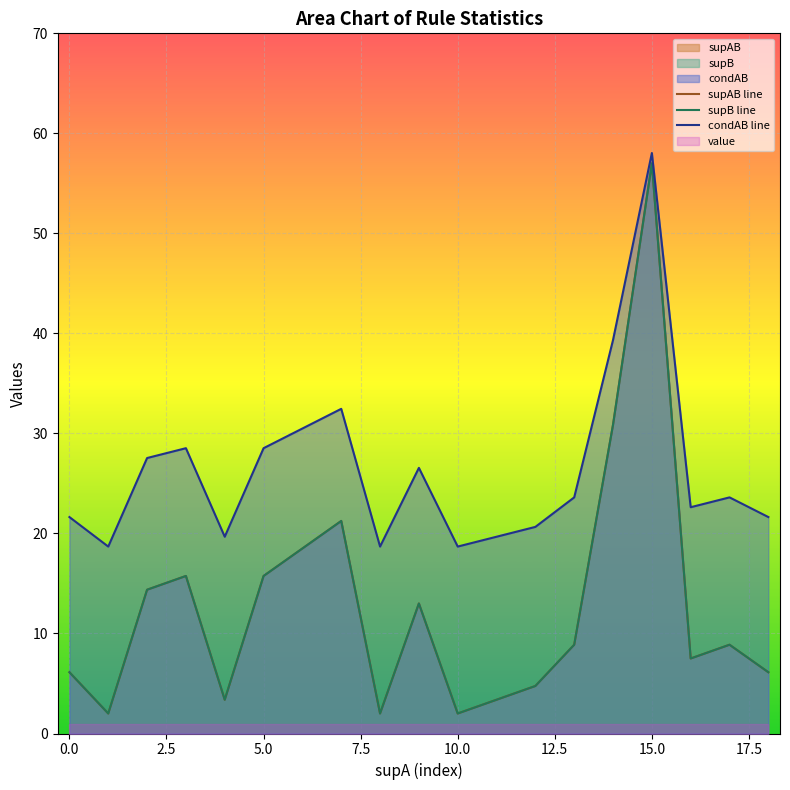

Is it true that condAB line equals 41.1 at 5.0?

False